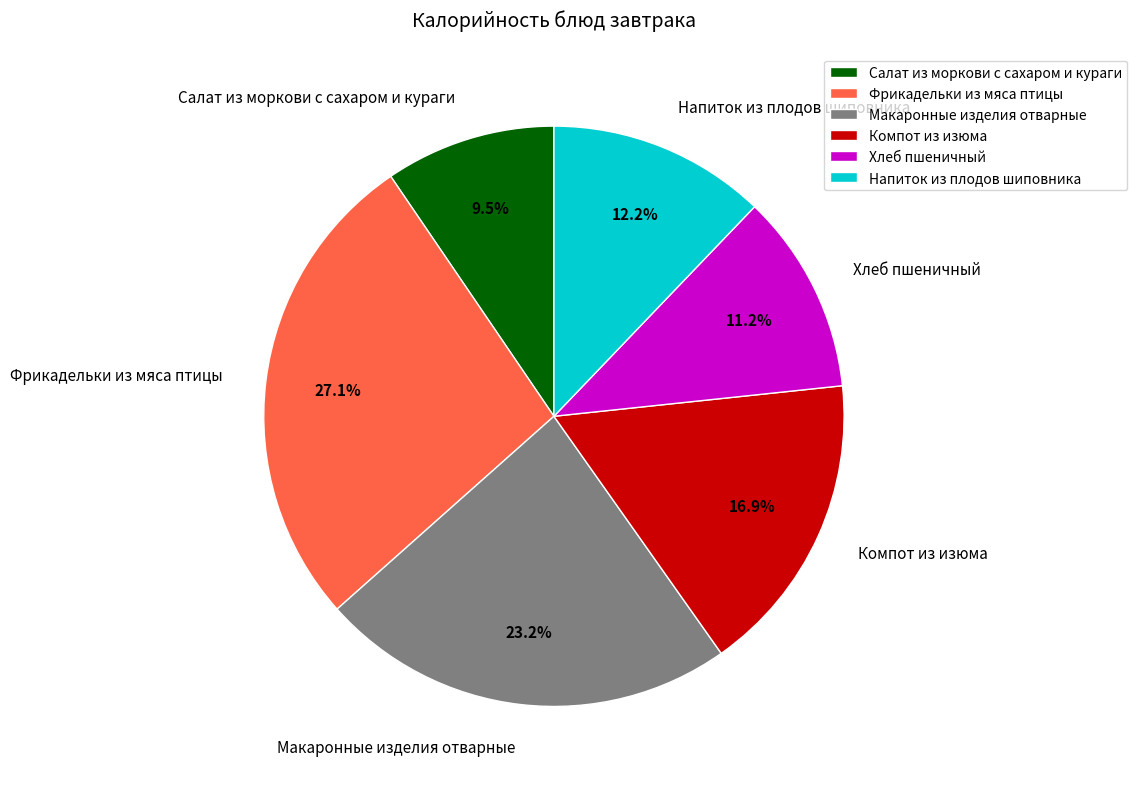

Does any single category account for the majority?

No